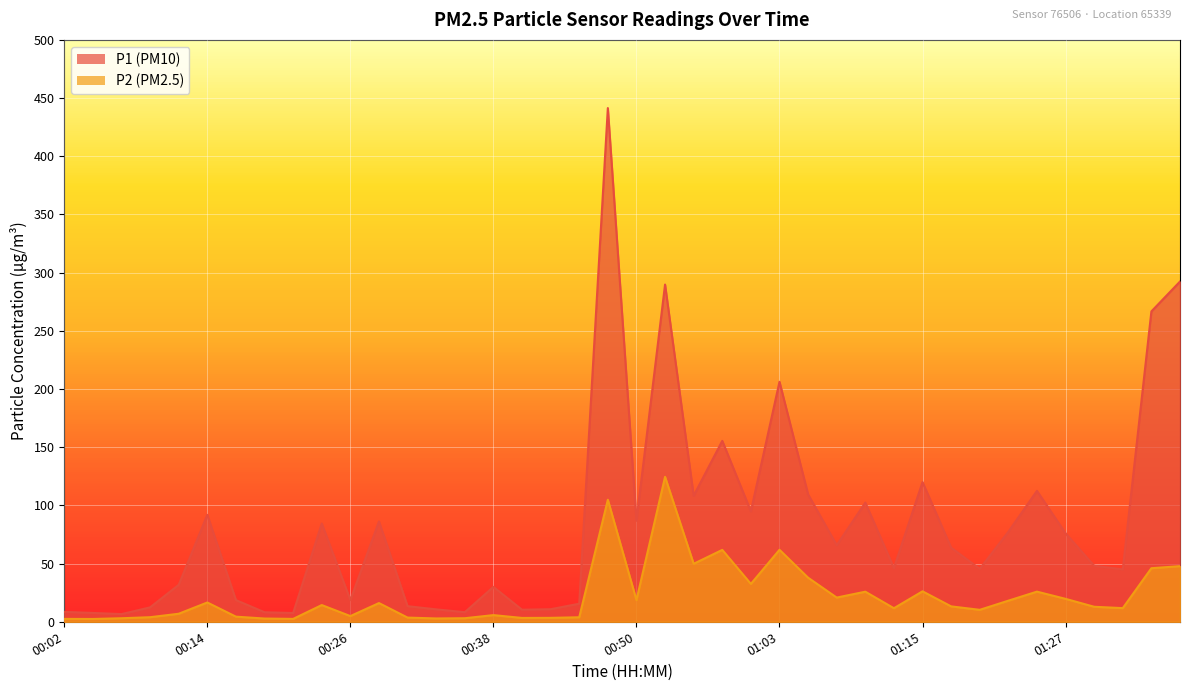

True or false: P2 has a value of 18.1 at 01:22.

True